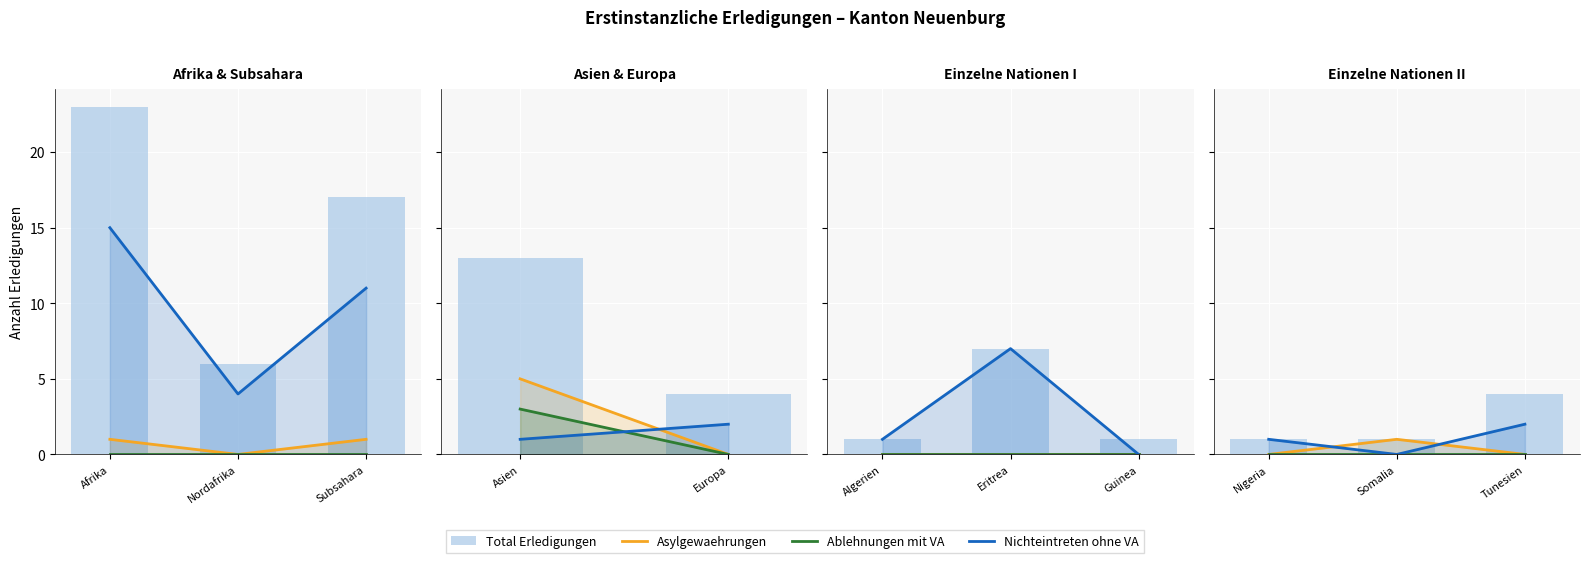

Which series has the widest spread of values?

Total Erledigungen